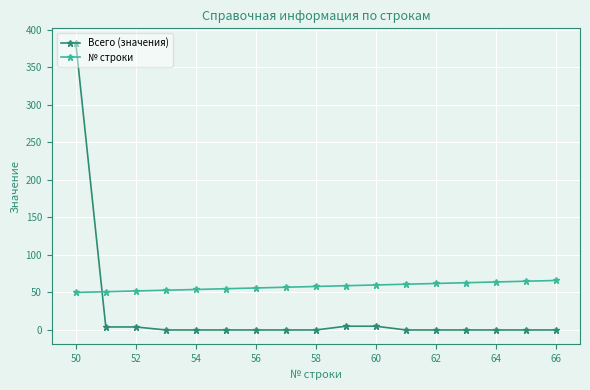

What are all the series names shown in the legend?

Всего (значения), № строки